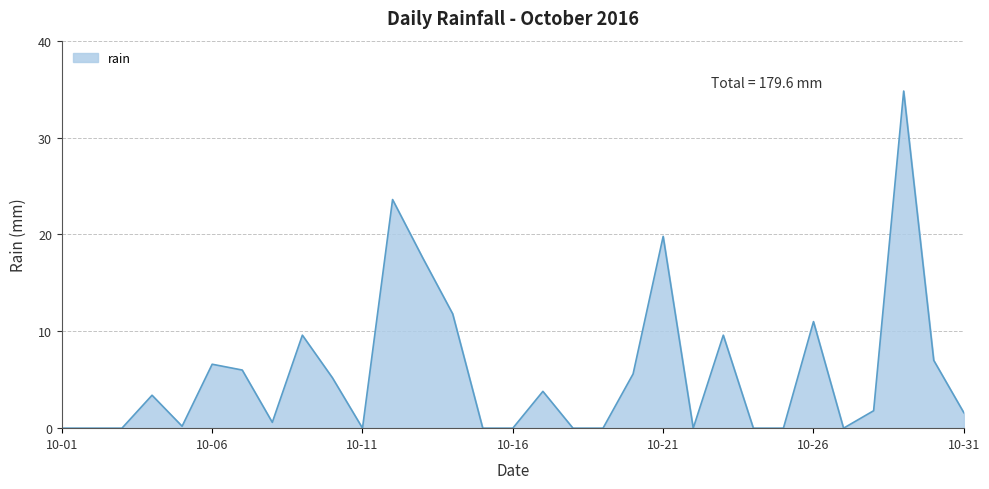

What is the maximum value shown in the chart?

34.8